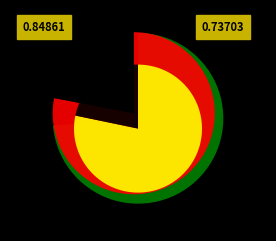

What portion of the pie excludes si-MNX1?

73.7%